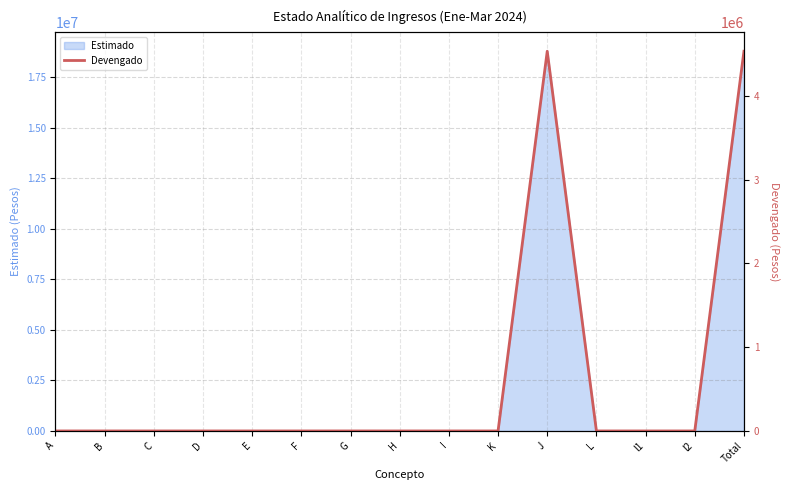

What position from the right is K?

6